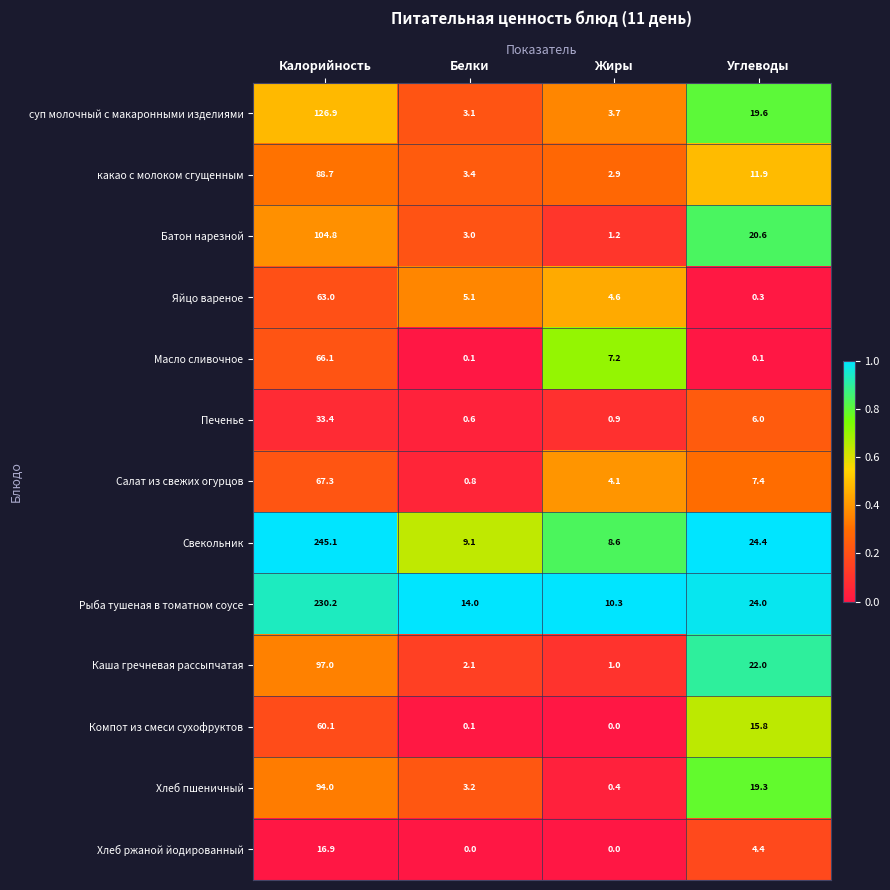

What is the approximate value of Яйцо вареное at Белки?

5.1